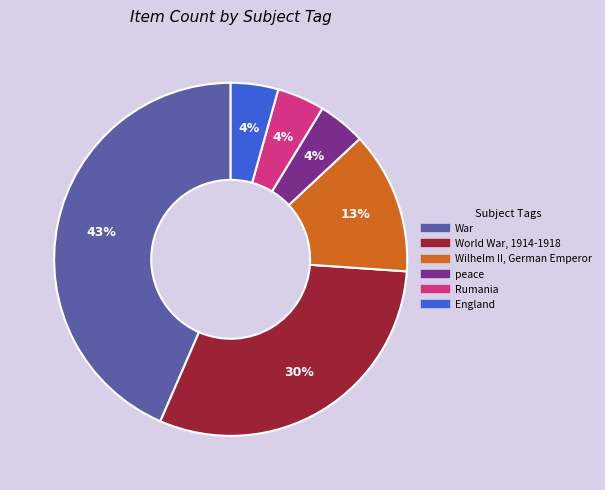

Is there any slice that represents more than half of the pie?

No